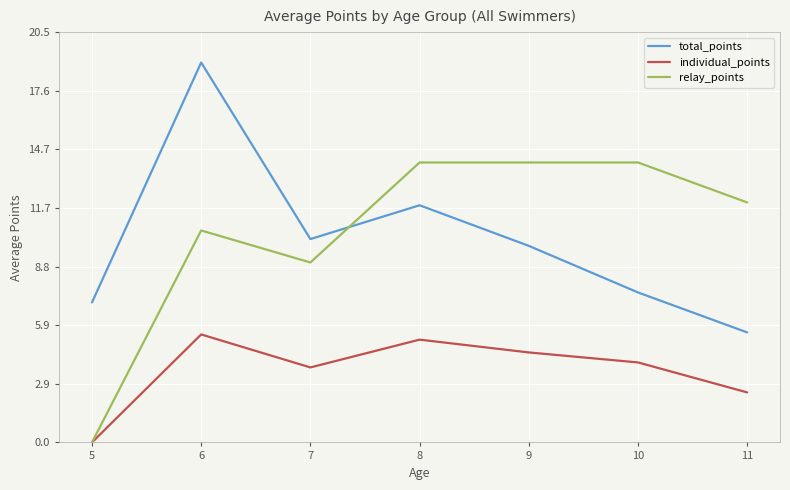

Rank the series by their maximum value, from lowest to highest.

individual_points, relay_points, total_points